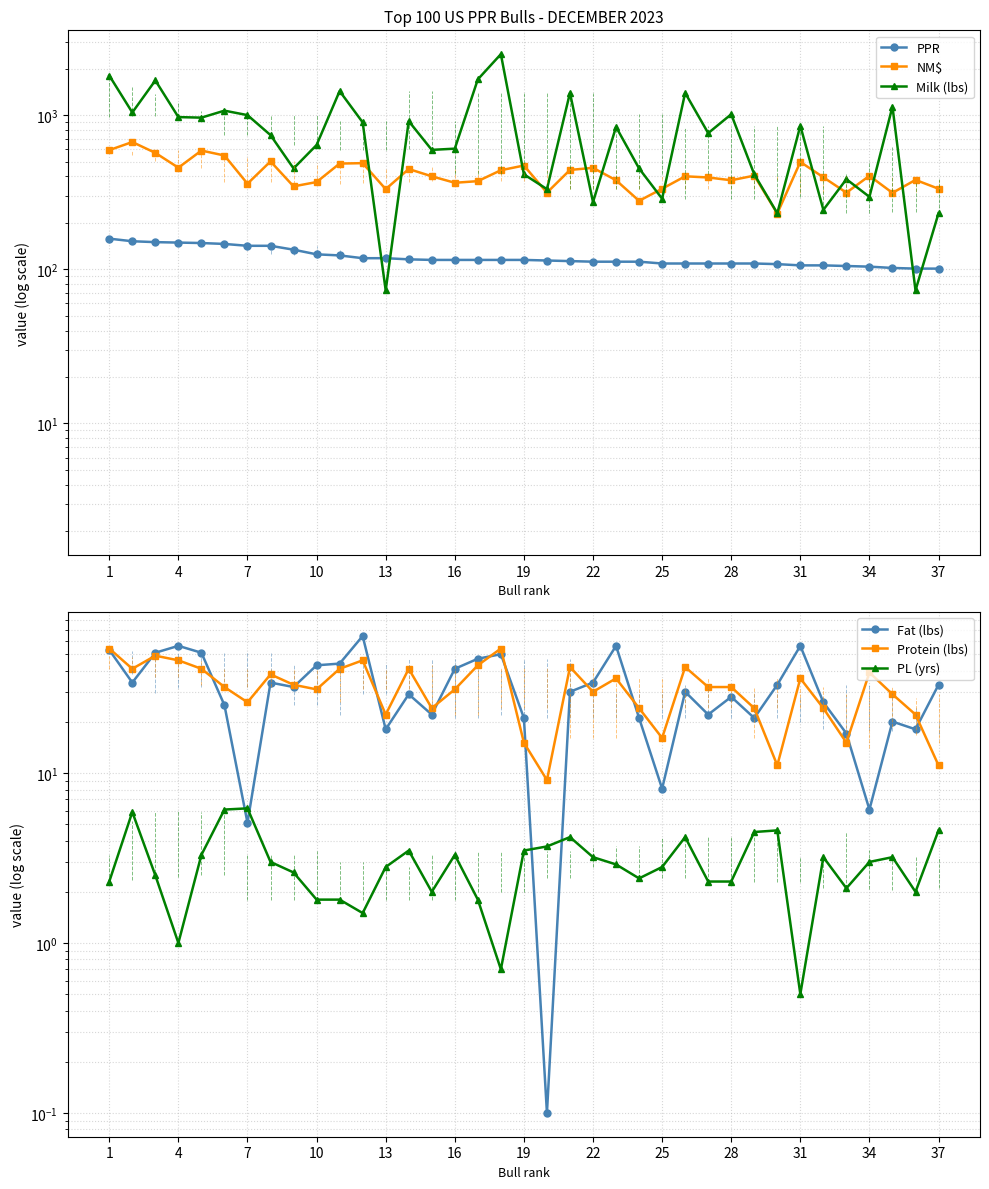

What is the difference between the maximum and minimum values in the Fat (lbs) series?

64.0